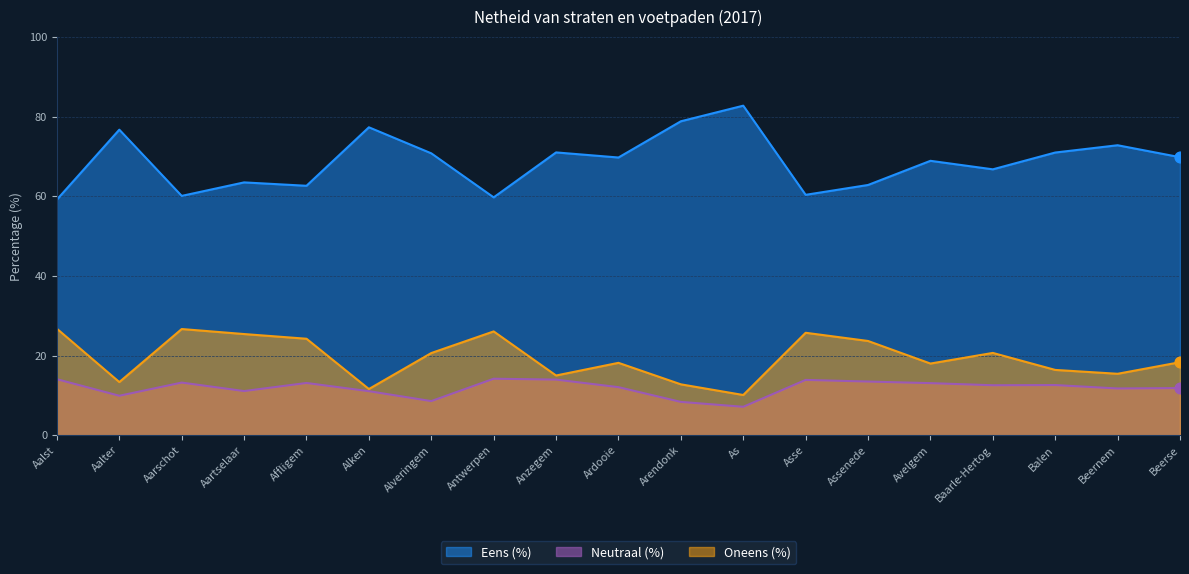

Is the value of Neutraal (%) at Assenede greater than the value of Oneens (%) at Avelgem?

No